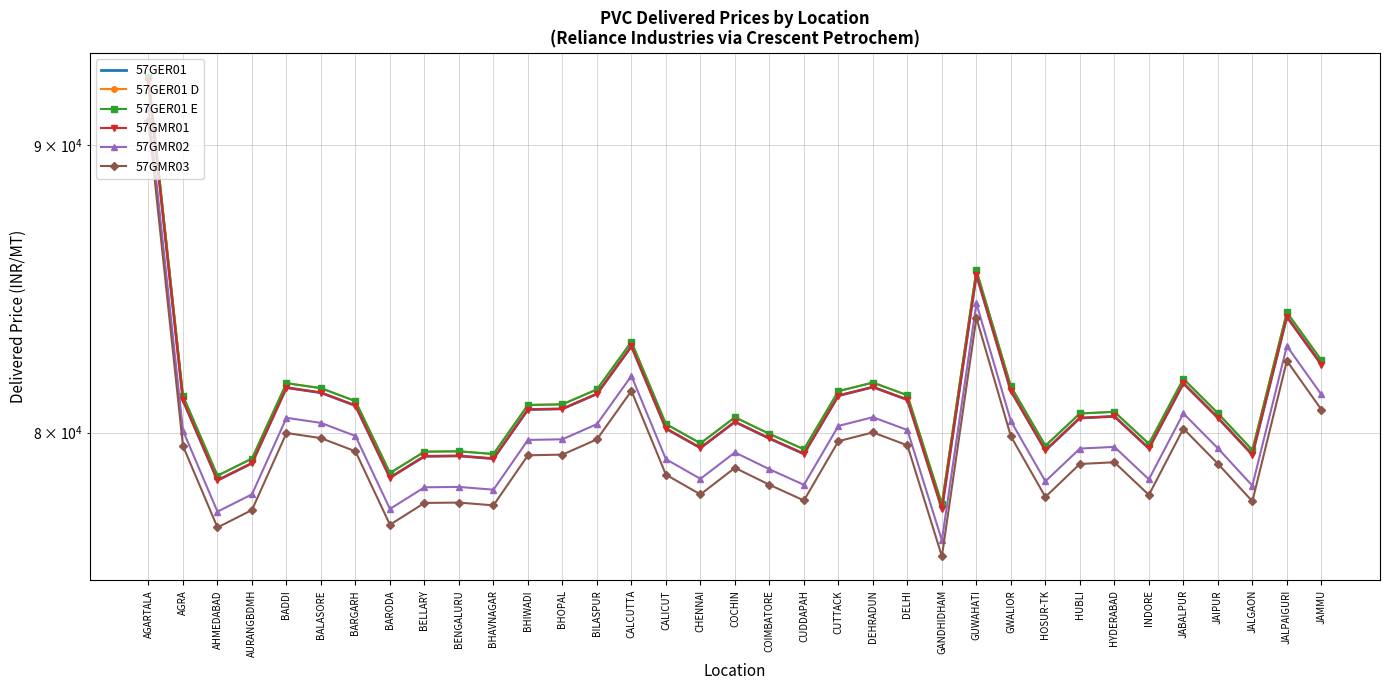

How many values in the 57GMR02 series exceed 79533?

17